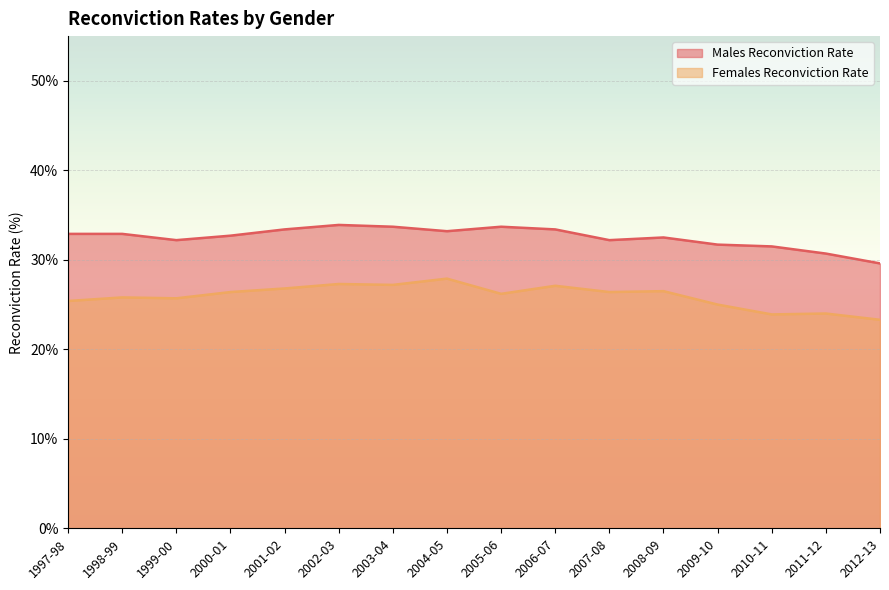

At which category does Females Reconviction Rate reach its first local peak?

1998-99